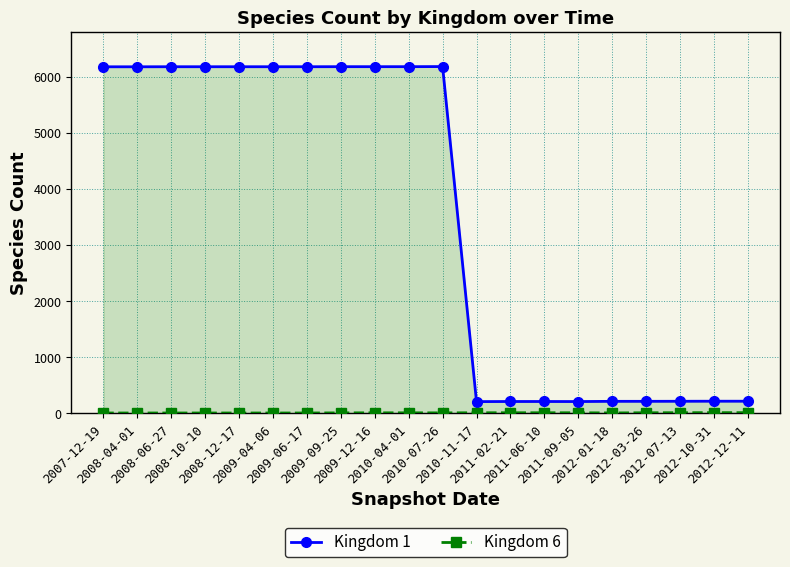

At which label does Kingdom 6 first exceed 9?

2010-11-17